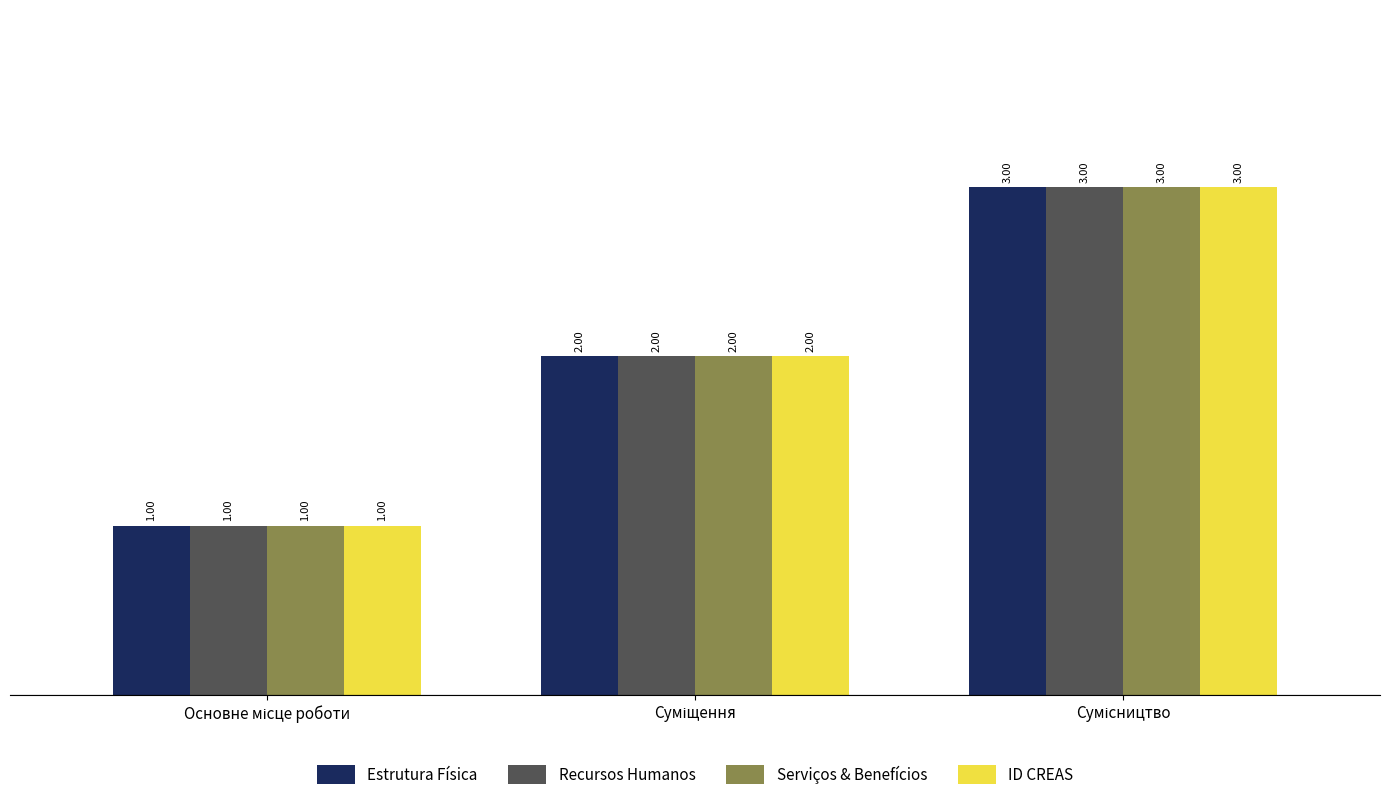

What is the sum of all Estrutura Física values?

6